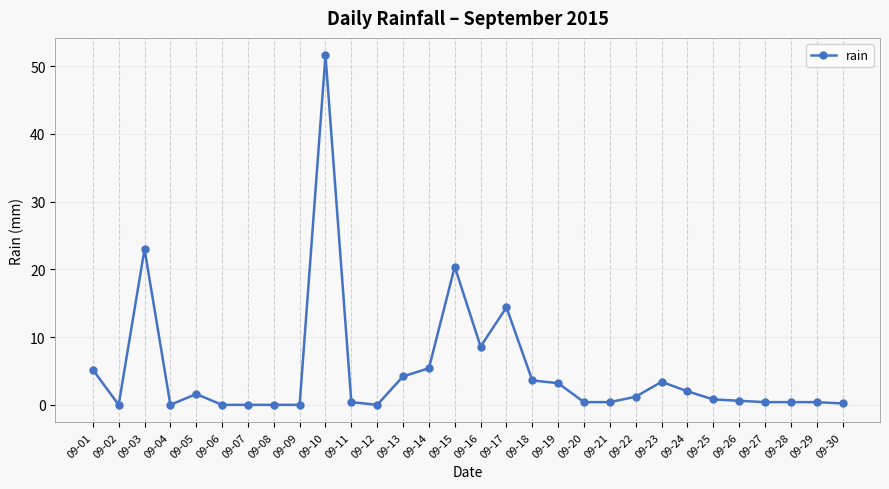

What is the value of the 25th point from the left?

0.8